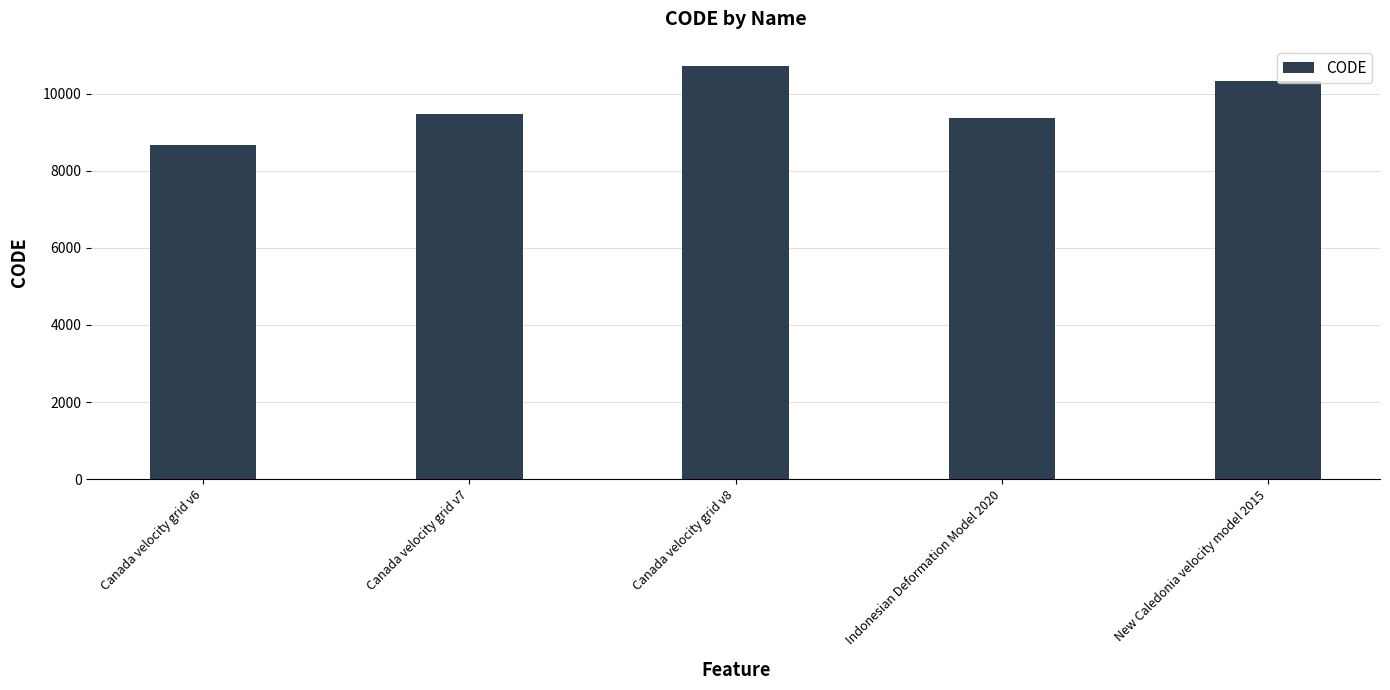

Rank the categories by value from lowest to highest.

Canada velocity grid v6, Indonesian Deformation Model 2020, Canada velocity grid v7, New Caledonia velocity model 2015, Canada velocity grid v8